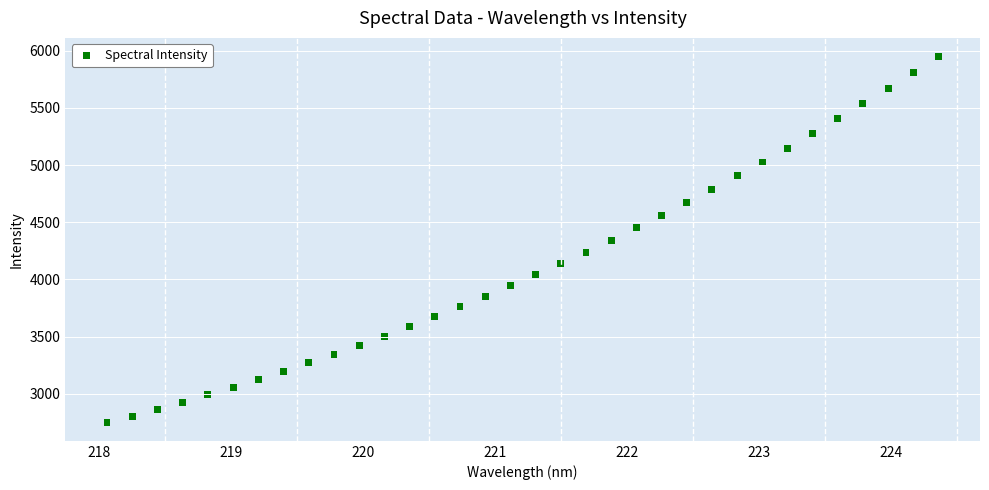

What is the range of X values (max minus min)?

6.3